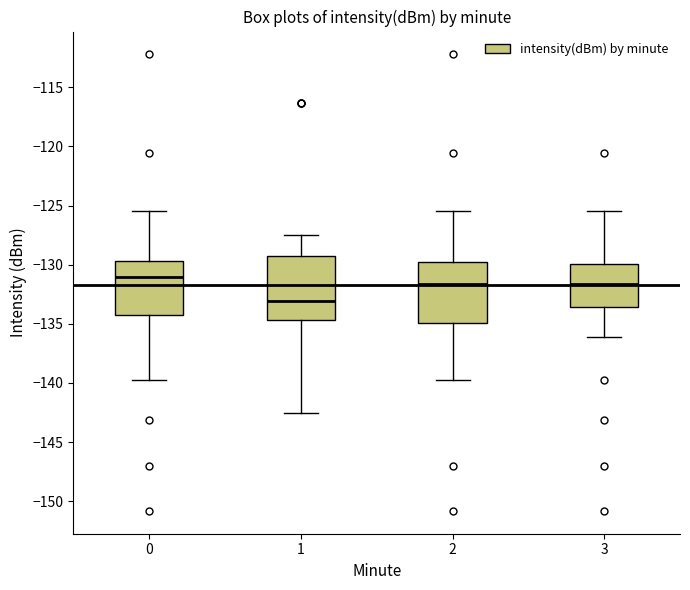

Where does the median line of the box at x = 3 sit on the y-axis? The values are not printed on the chart, so give them approximately, as read against the axis.

-131.5